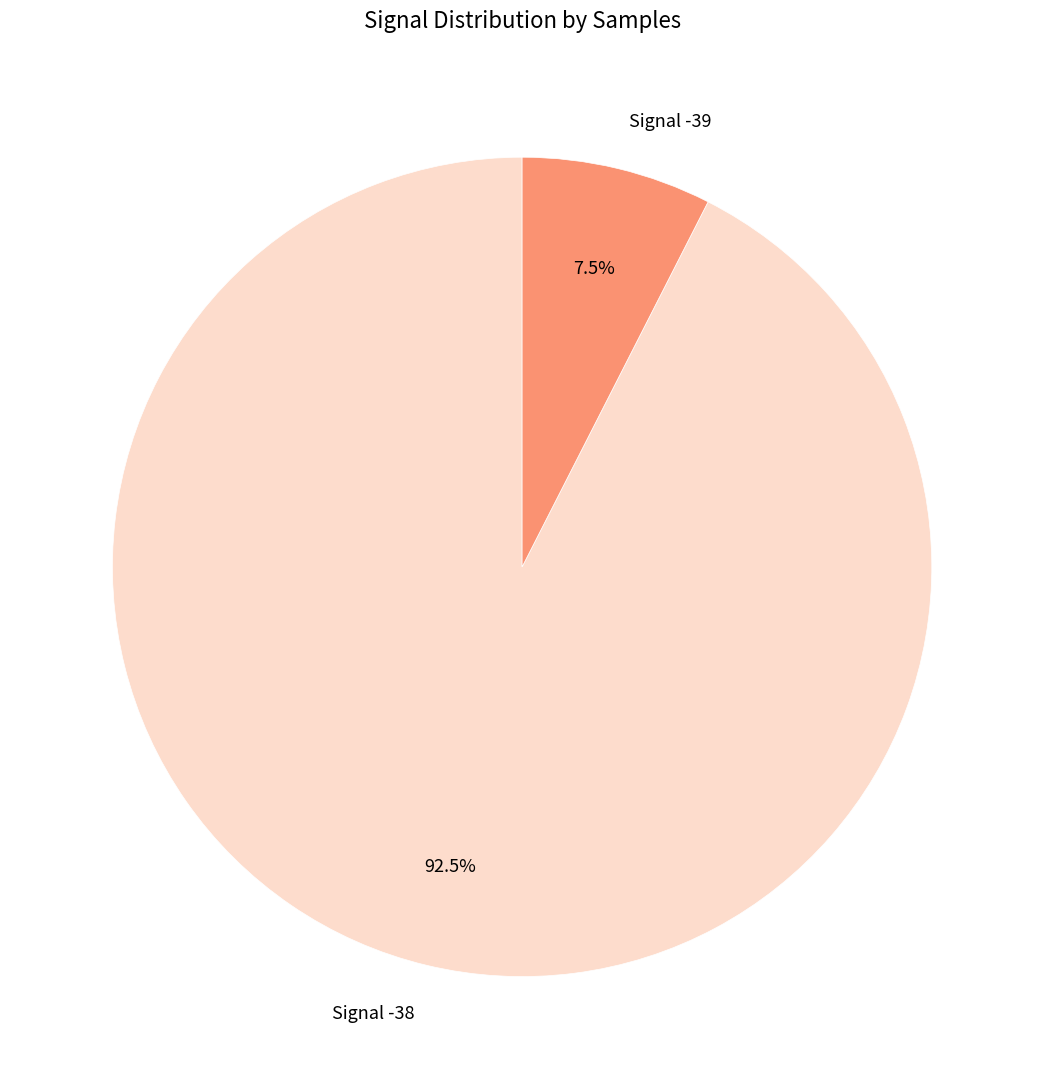

What portion of the pie excludes Signal -38?

7.5%